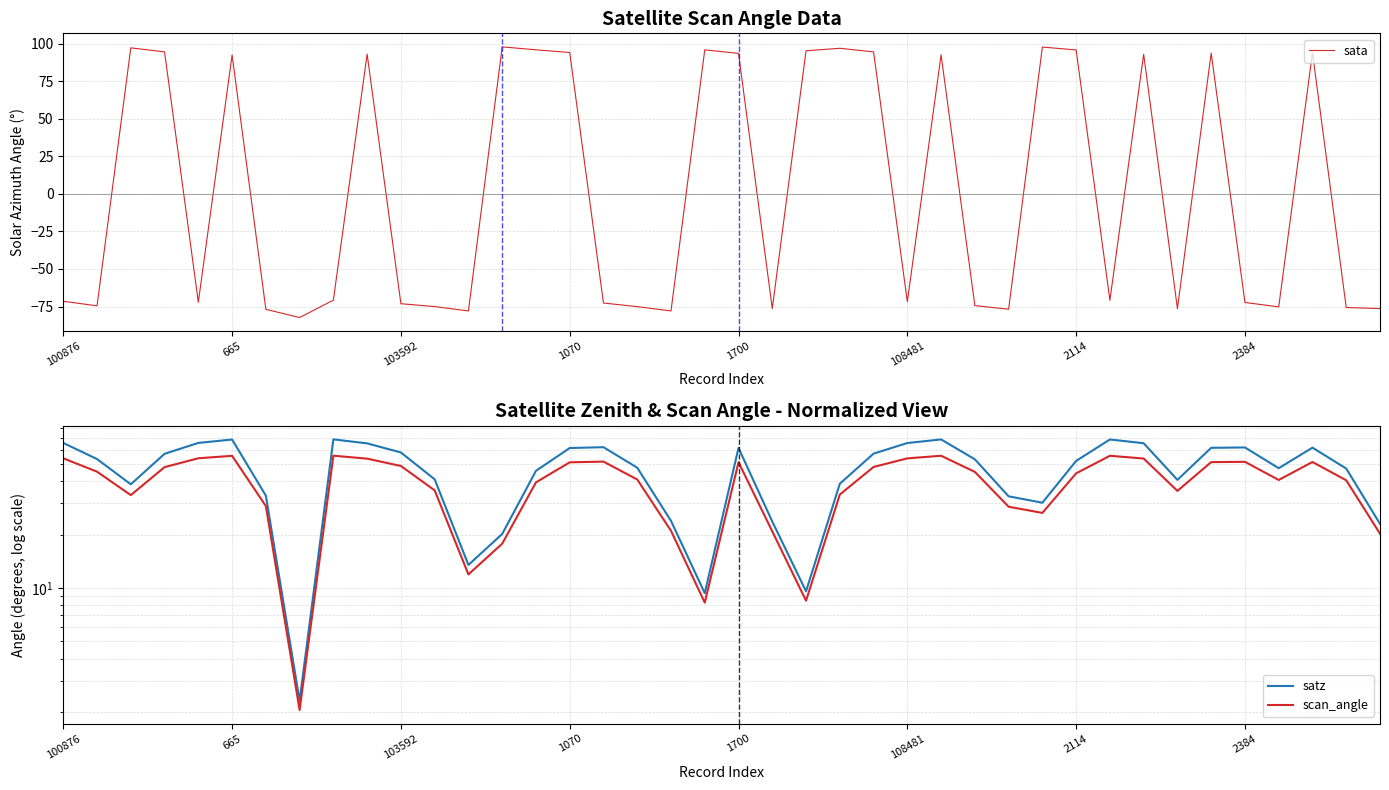

What is the highest value of the sata series?

97.8